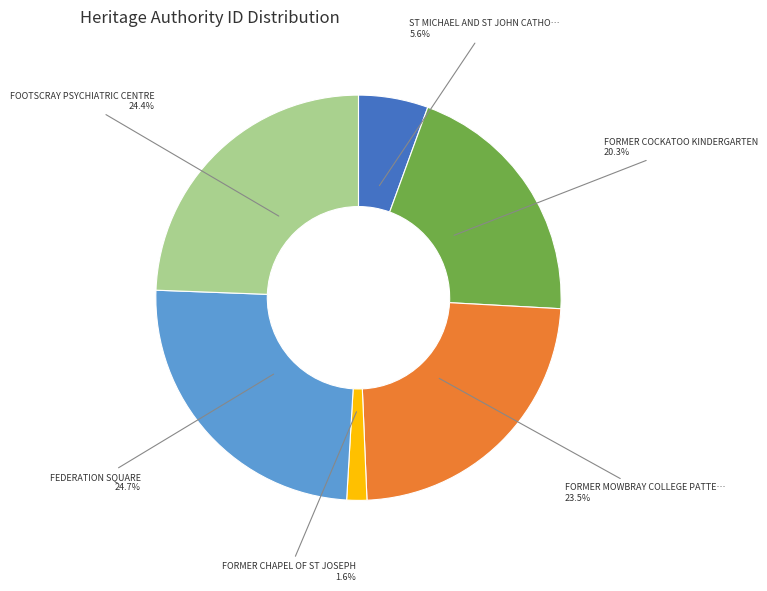

Does any single category account for the majority?

No